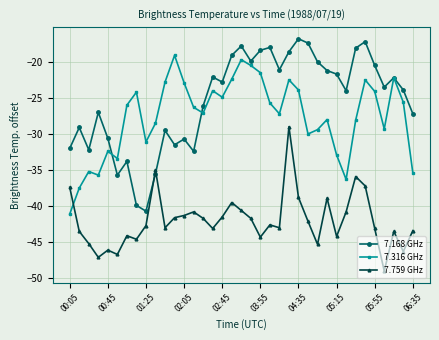

What is the lowest value of the 7.316 GHz series?

-41.1